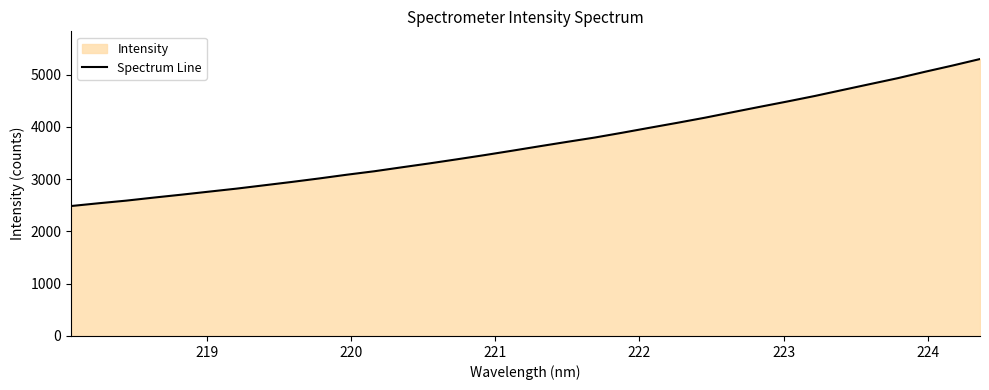

What is the smallest value displayed?

2485.9